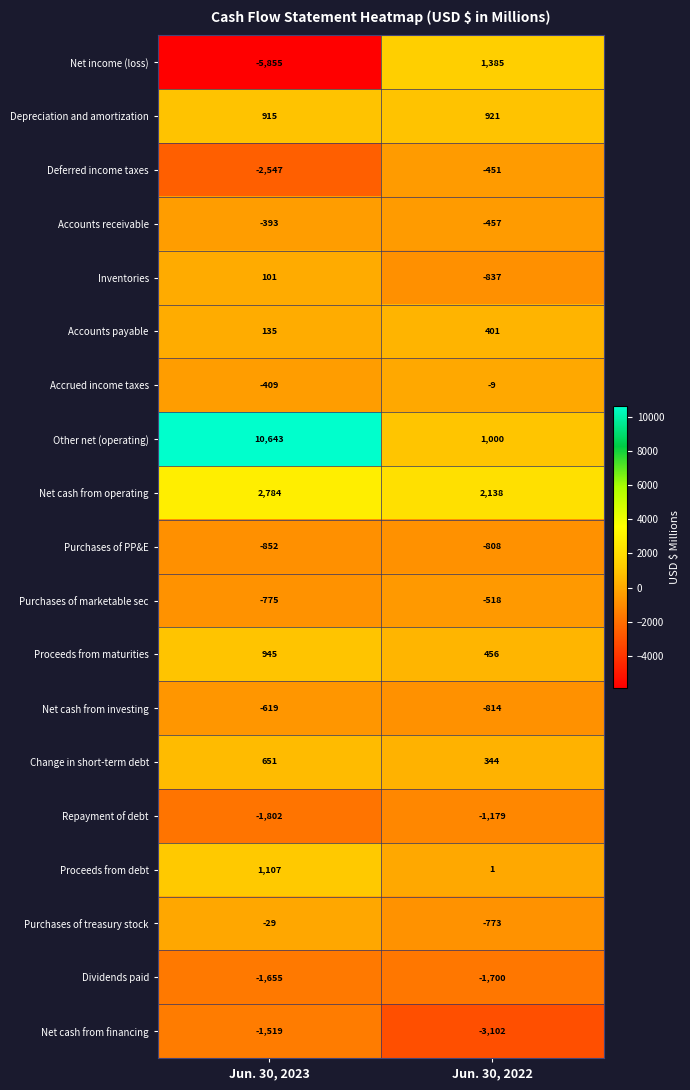

Which category has the highest value across all series?

Jun. 30, 2023